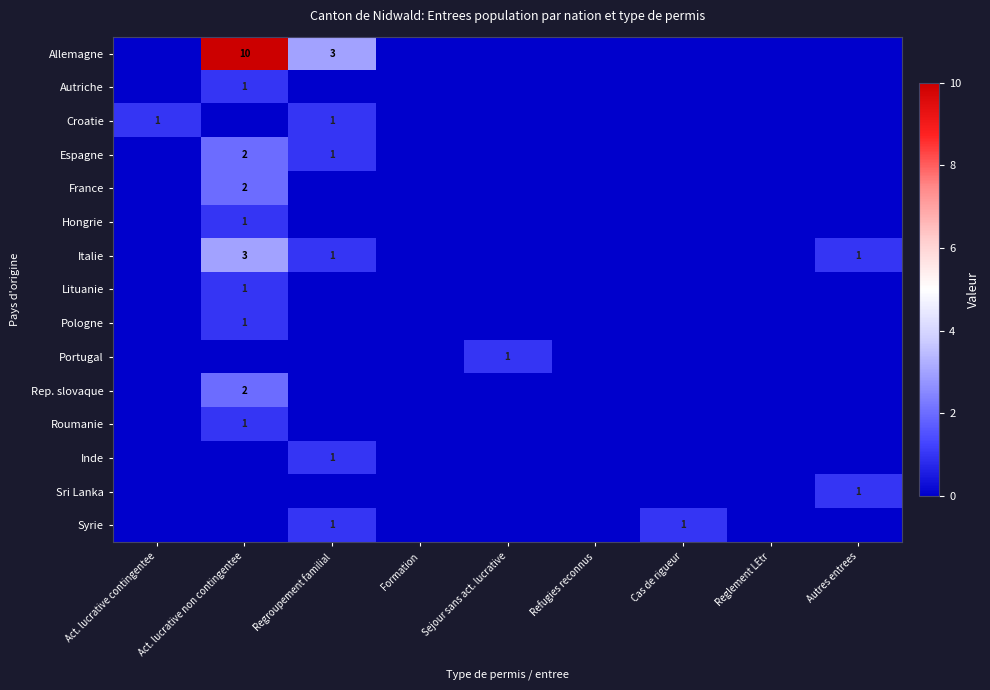

What is the difference between the highest and lowest values at Regroupement familial?

3